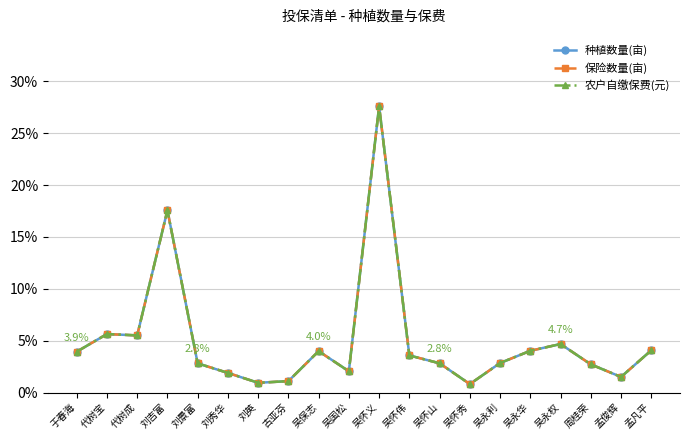

How many lines are shown in the chart?

3